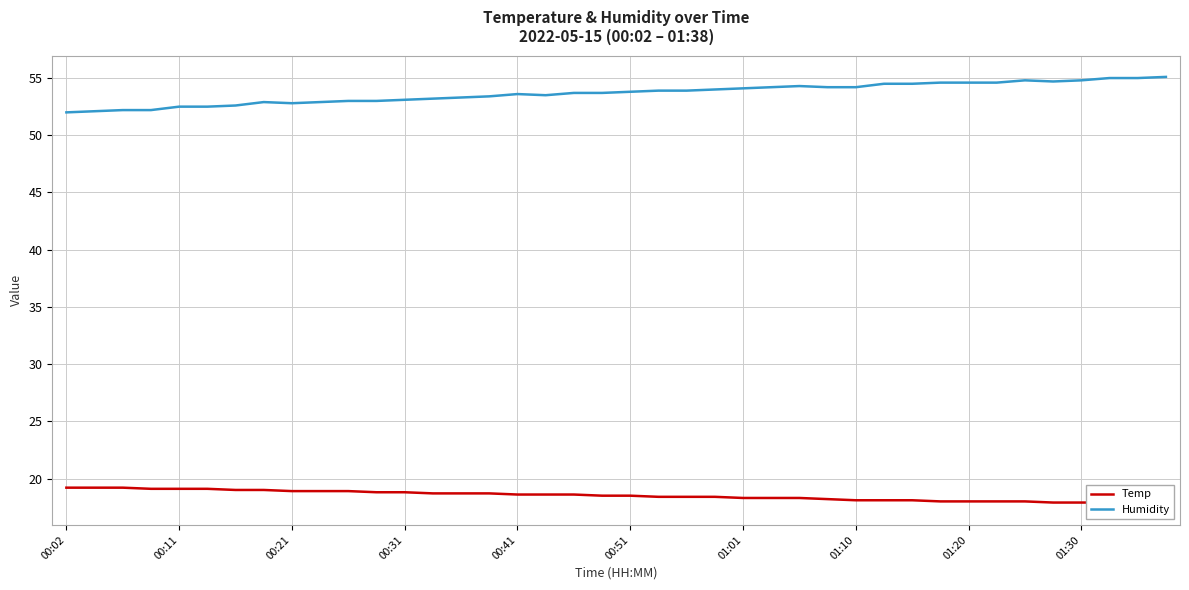

Rank the series by their maximum value, from highest to lowest.

Humidity, Temp